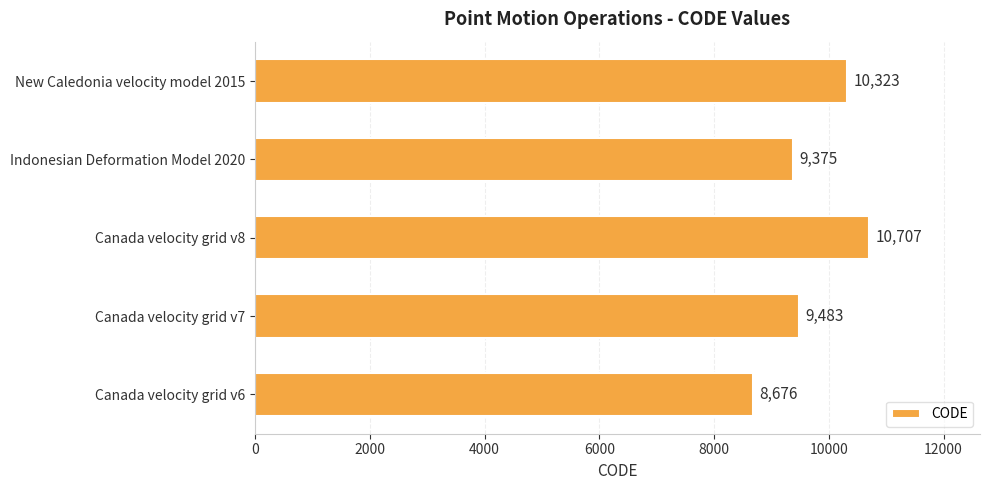

What is the maximum value shown in the chart?

10707